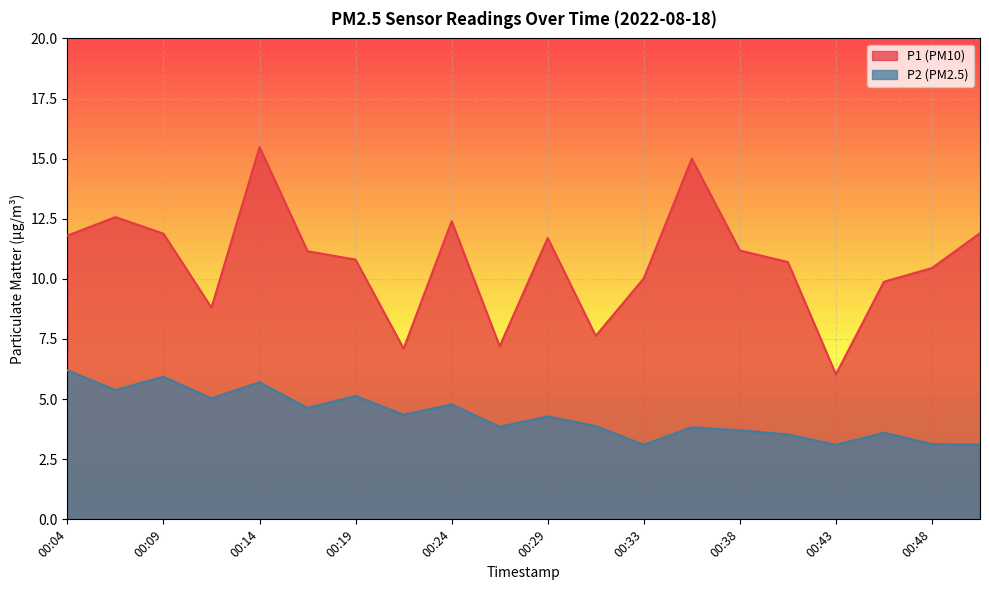

Rank the series at 00:09 from lowest to highest value.

P2 (PM2.5), P1 (PM10)